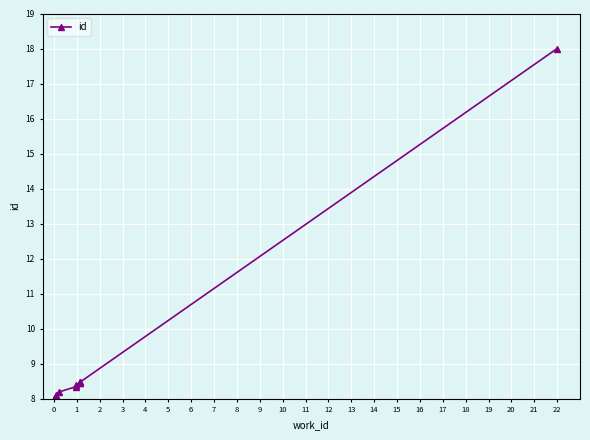

What is the difference between the values at 1 and 0?

0.1